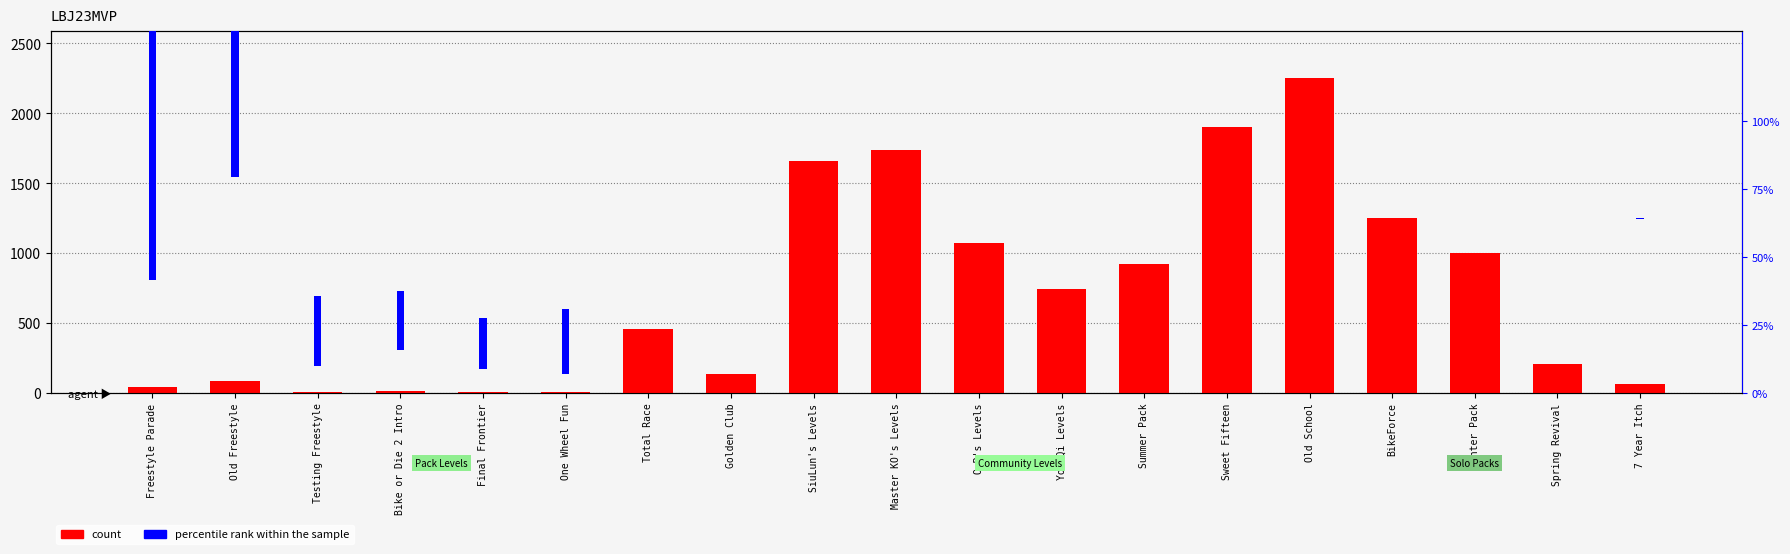

Does the chart contain any negative values?

No